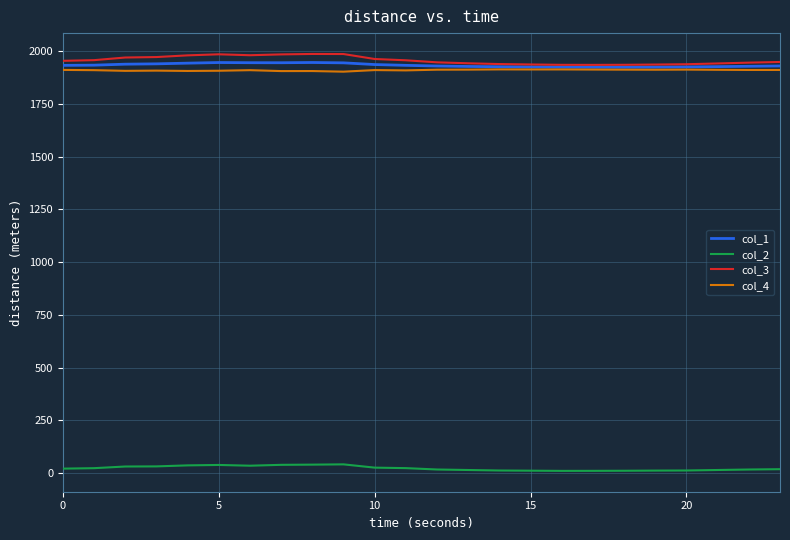

True or false: col_1 and col_2 intersect in this chart.

False